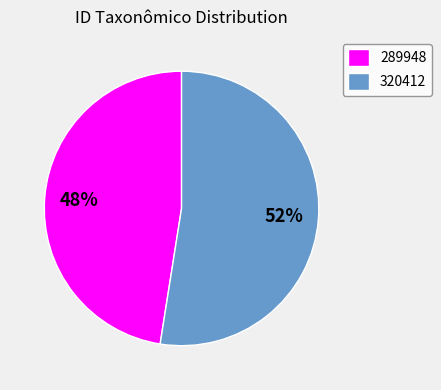

The 289948 slice represents 48% of the pie. True or false?

True